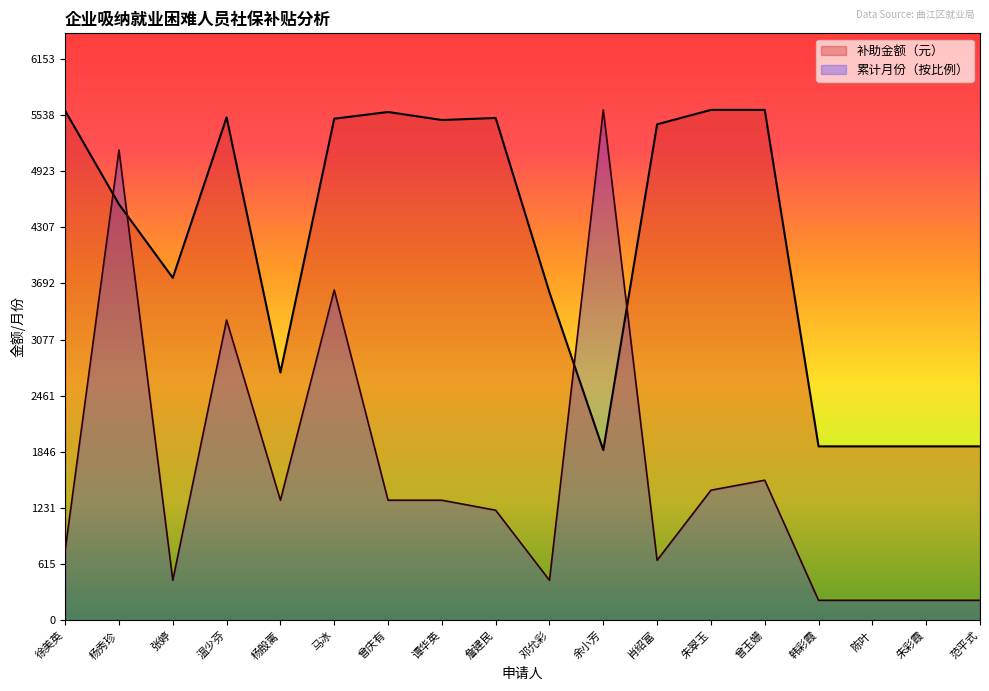

How many categories are shown in the chart?

18